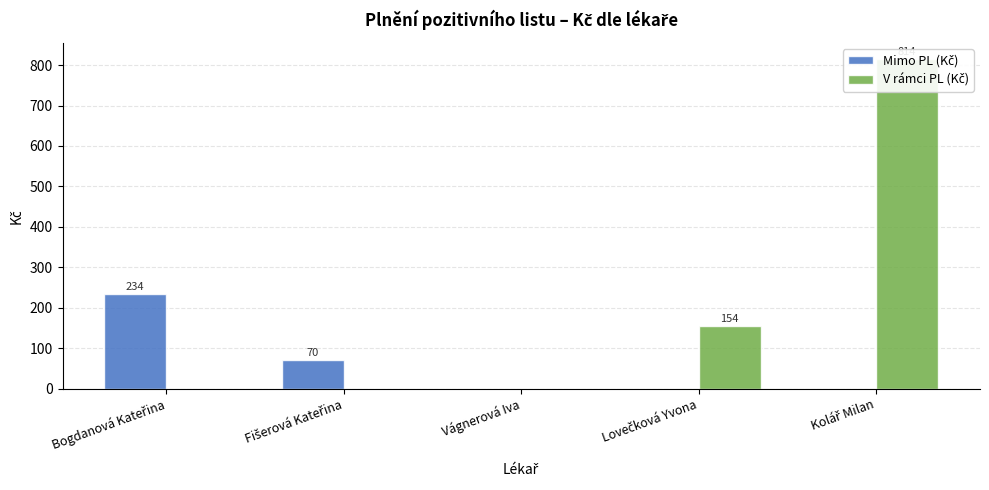

List the series in order of their peak value, lowest first.

Mimo PL (Kč), V rámci PL (Kč)